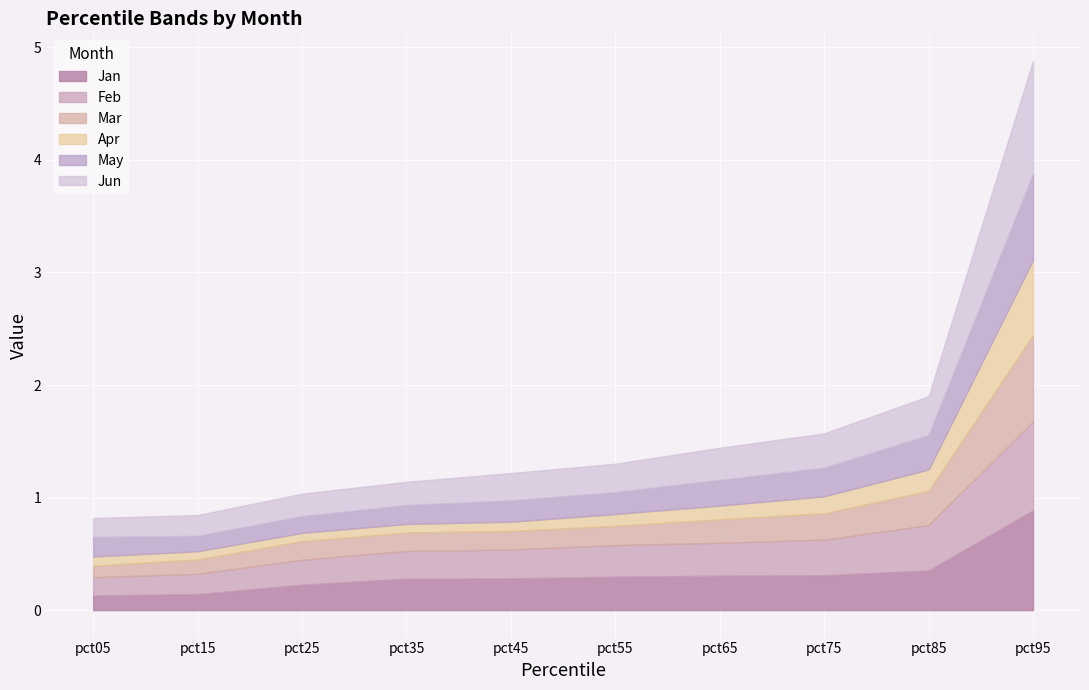

How many lines are shown in the chart?

6